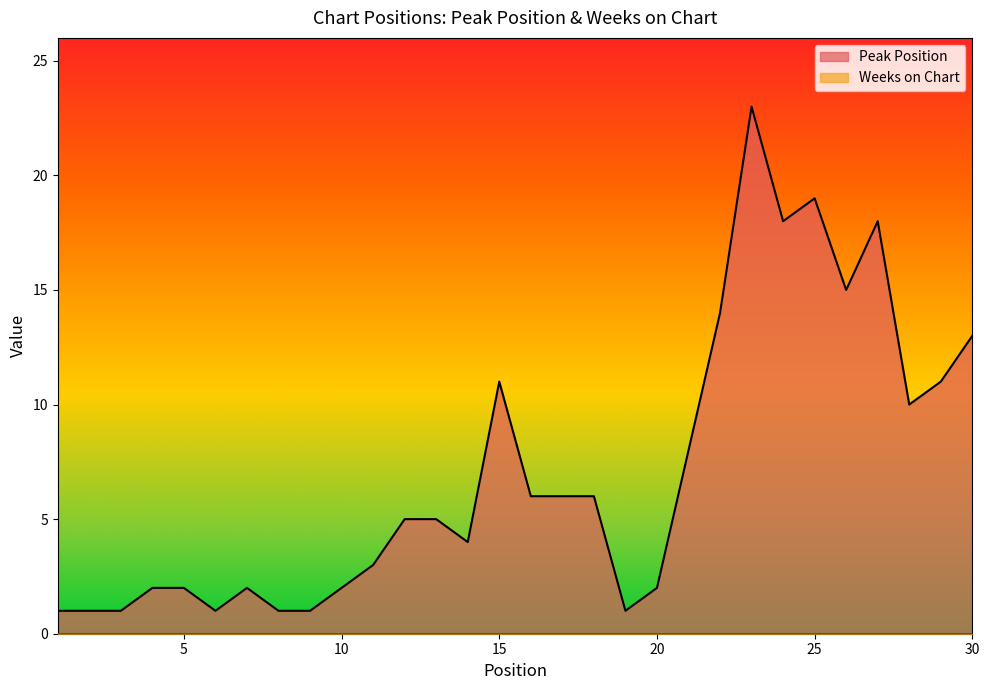

Read the value at 11.

3